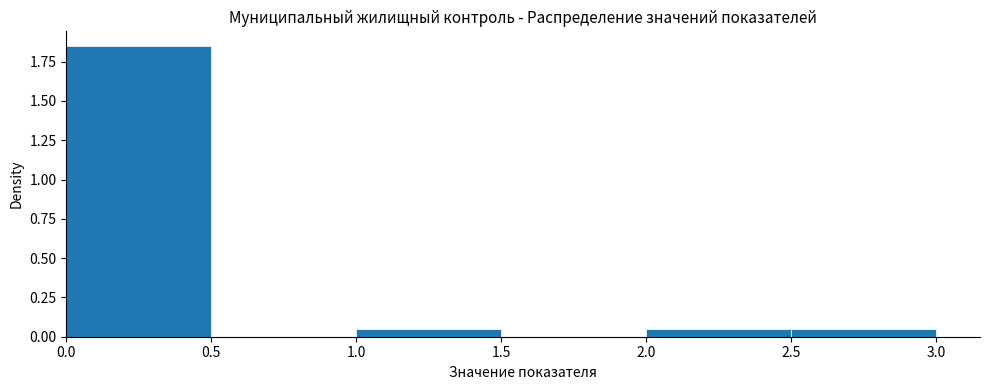

Reading left to right, list every bar in this chart as the range it spans on the x-axis followed by its height. The values are not printed on the chart, so give them approximately, as read against the axis.

0.0 to 0.5: 1.85
0.5 to 1.0: 0
1.0 to 1.5: 0.05
1.5 to 2.0: 0
2.0 to 2.5: 0.05
2.5 to 3.0: 0.05